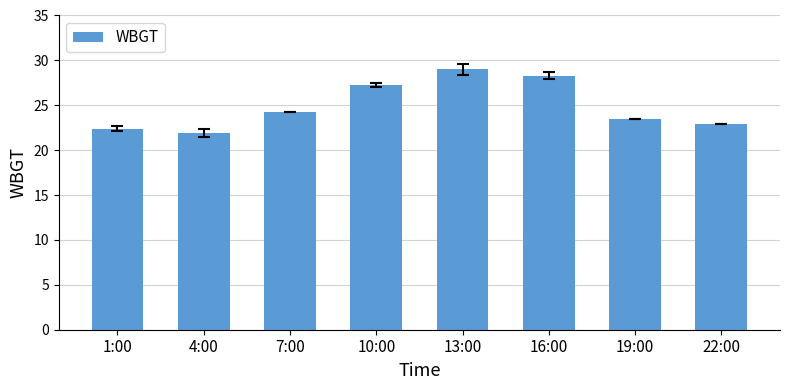

What is the label of the 7th bar from the right?

4:00